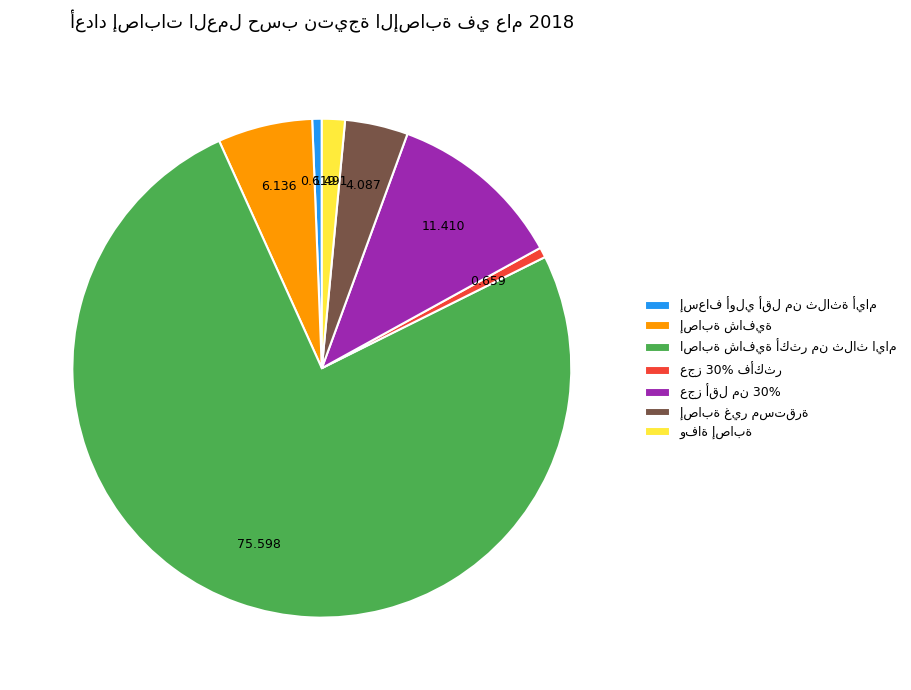

Does any single category account for the majority?

Yes